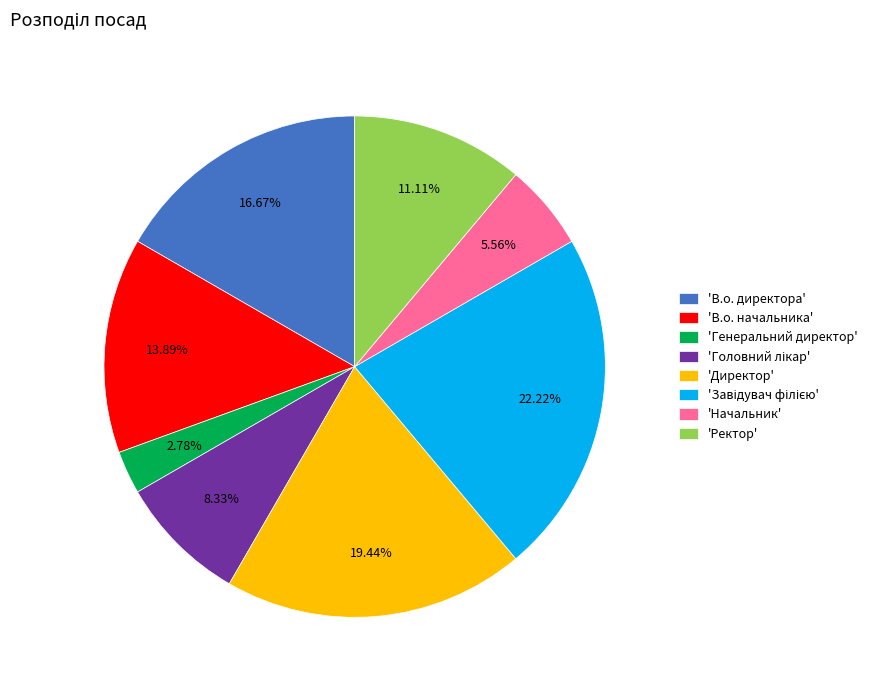

Count the number of slices in the pie.

8